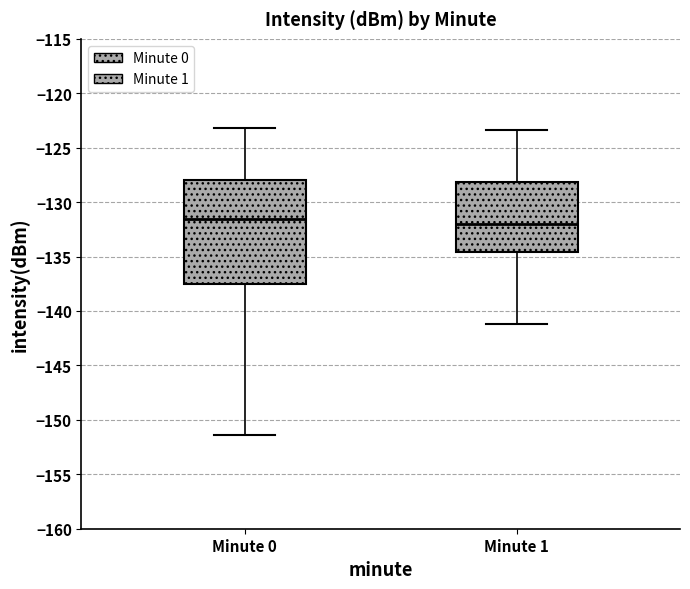

Where does the lower whisker of the box for Minute 0 end on the y-axis? The values are not printed on the chart, so give them approximately, as read against the axis.

-151.5